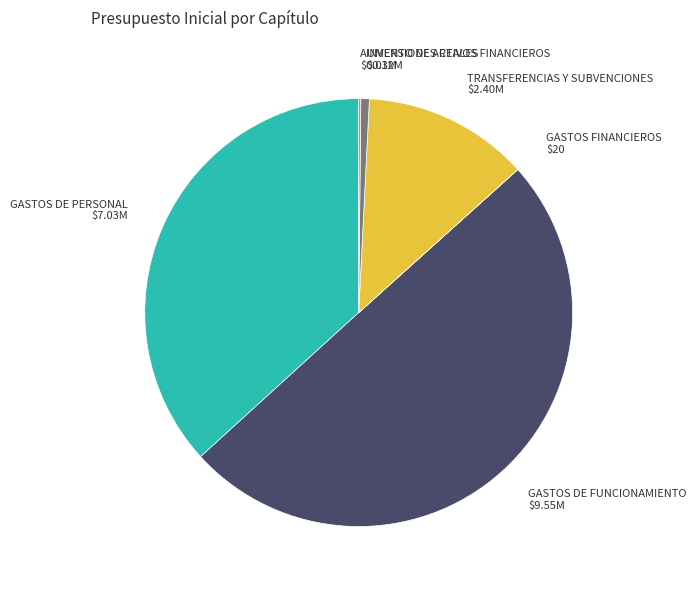

Is it true that GASTOS DE PERSONAL is 37% of the pie?

True